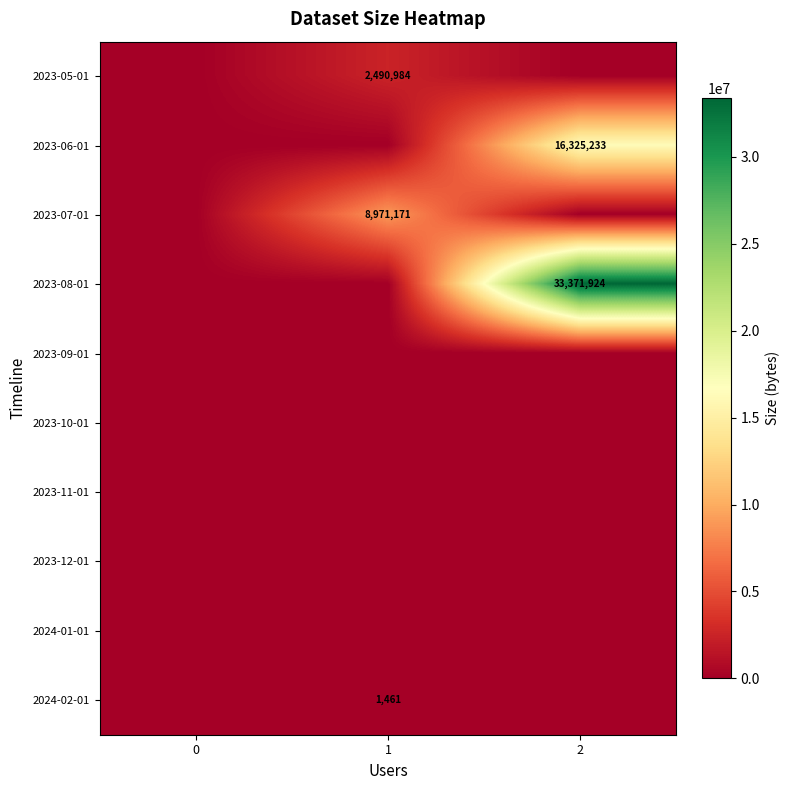

The value of 2023-06-01 at 2 is 6768051. True or false?

False